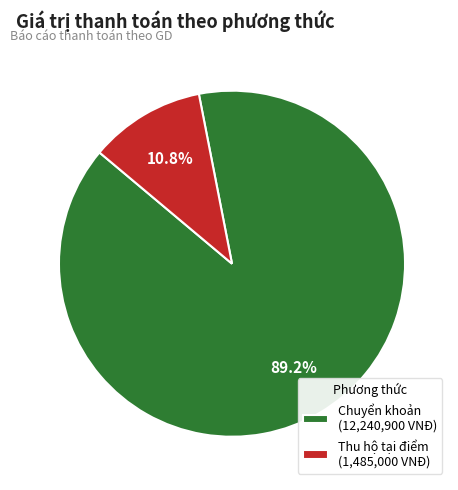

Is there a majority slice in this chart?

Yes